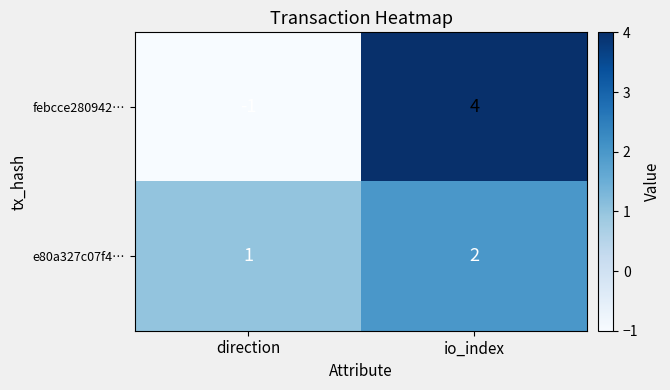

At which label does febcce280942… reach its minimum?

direction